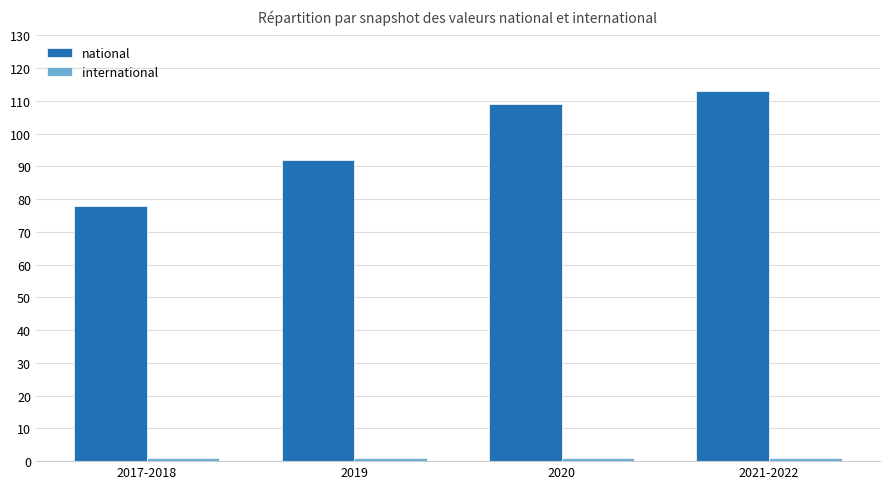

Count the number of categories in the chart.

4